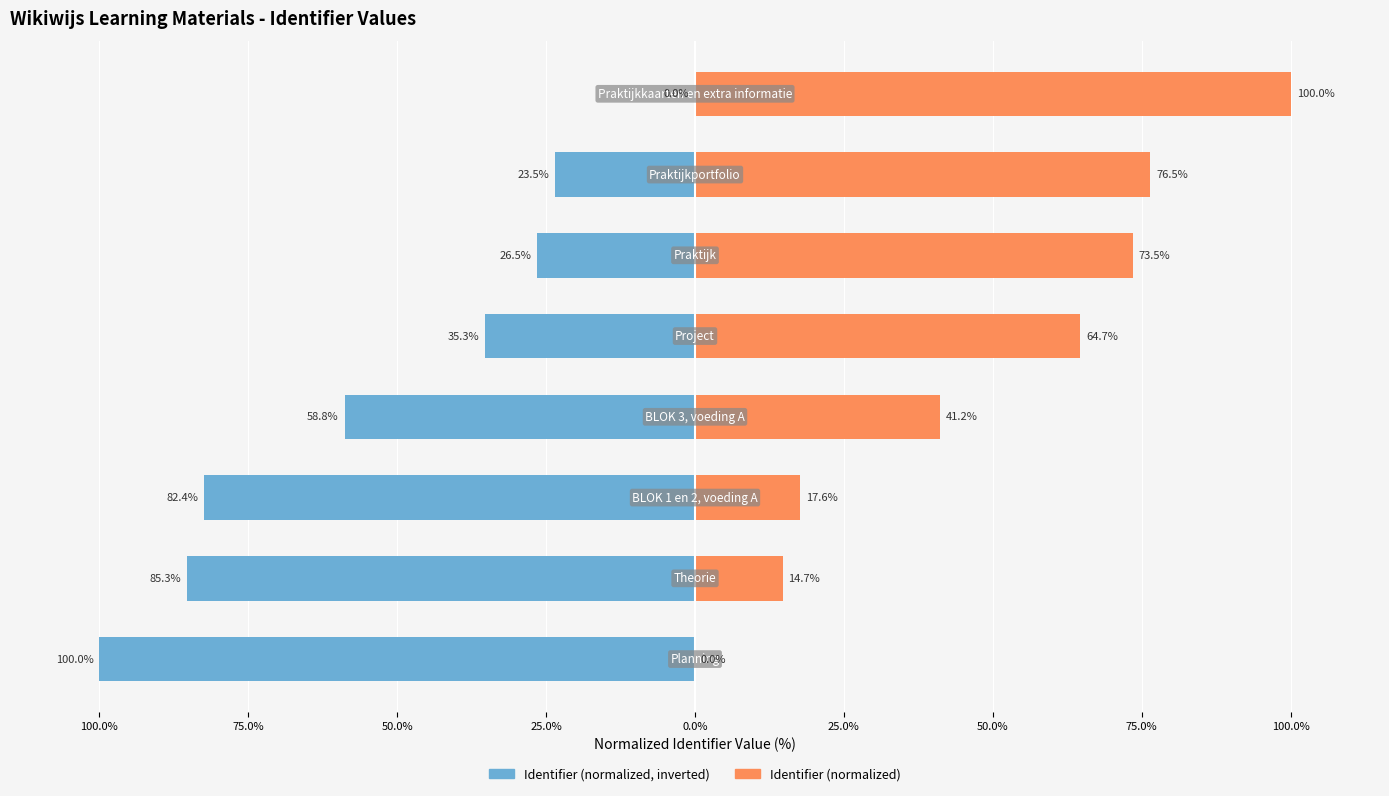

How many values in the Identifier (normalized, inverted) series are below -35?

5